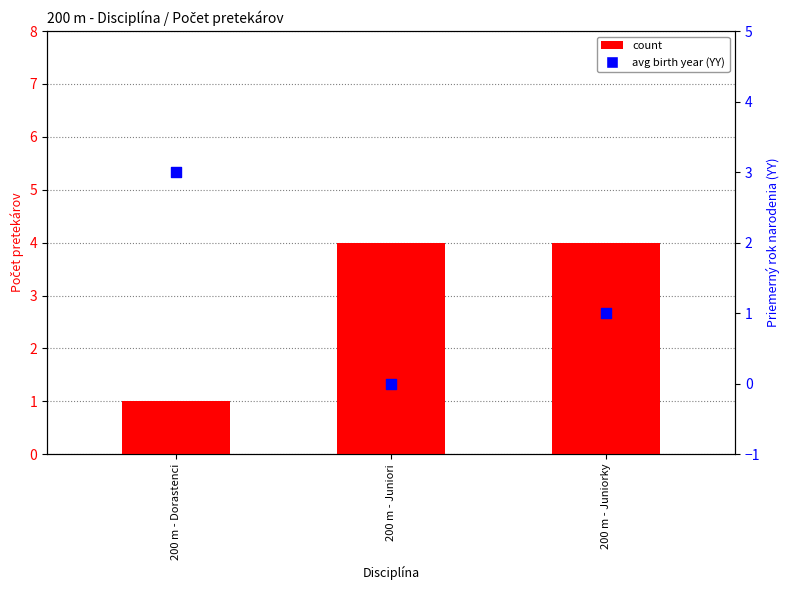

At which category is the sum across all series the highest?

200 m - Juniorky